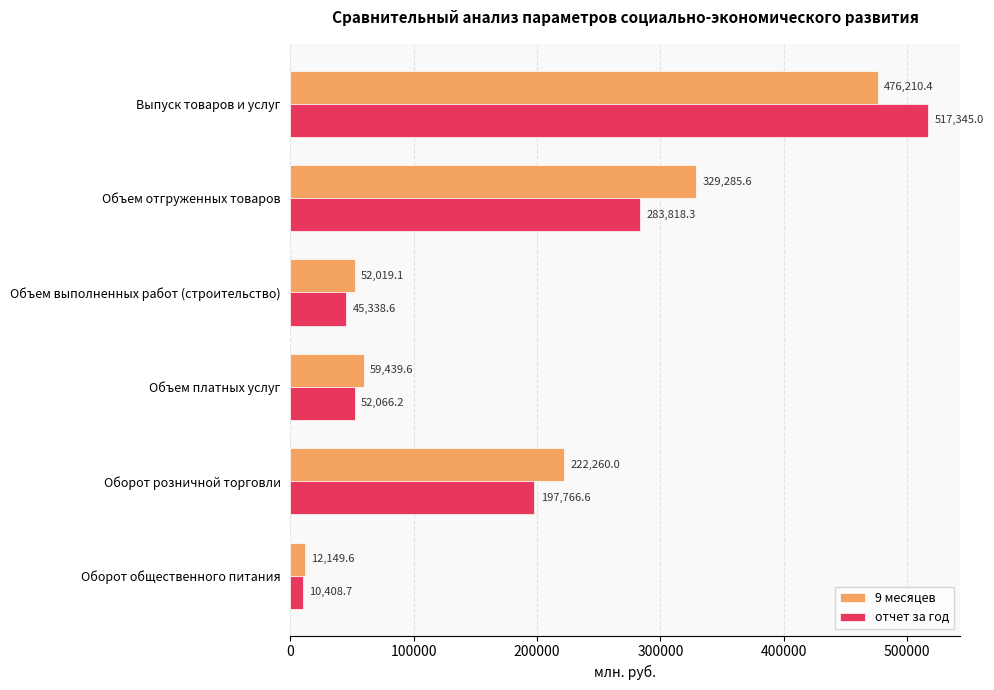

True or false: 9 месяцев has a value of 184134.8 at Выпуск товаров и услуг.

False